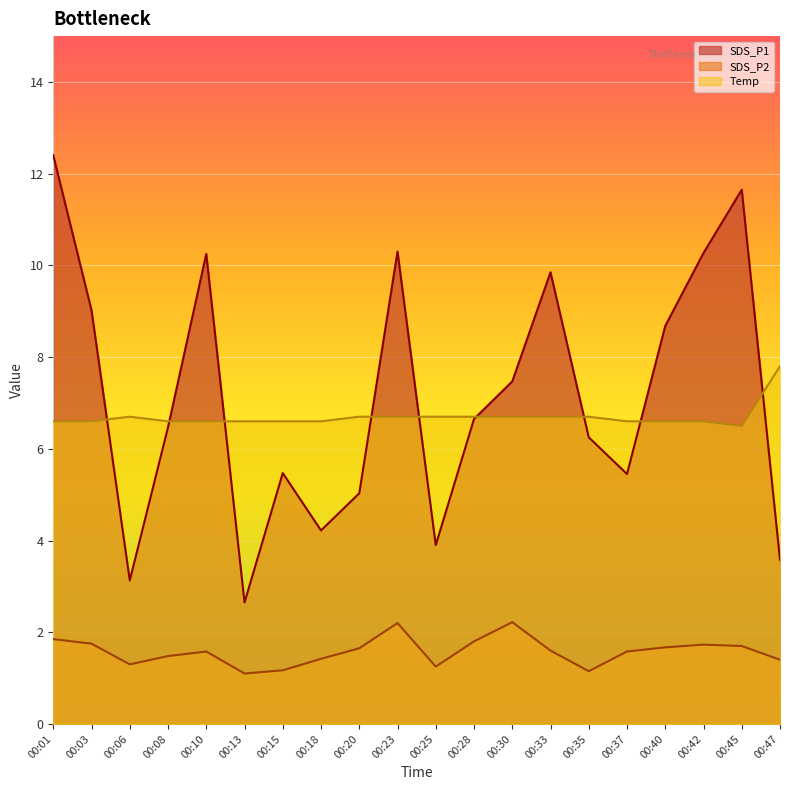

Which series has the largest range (max minus min)?

SDS_P1